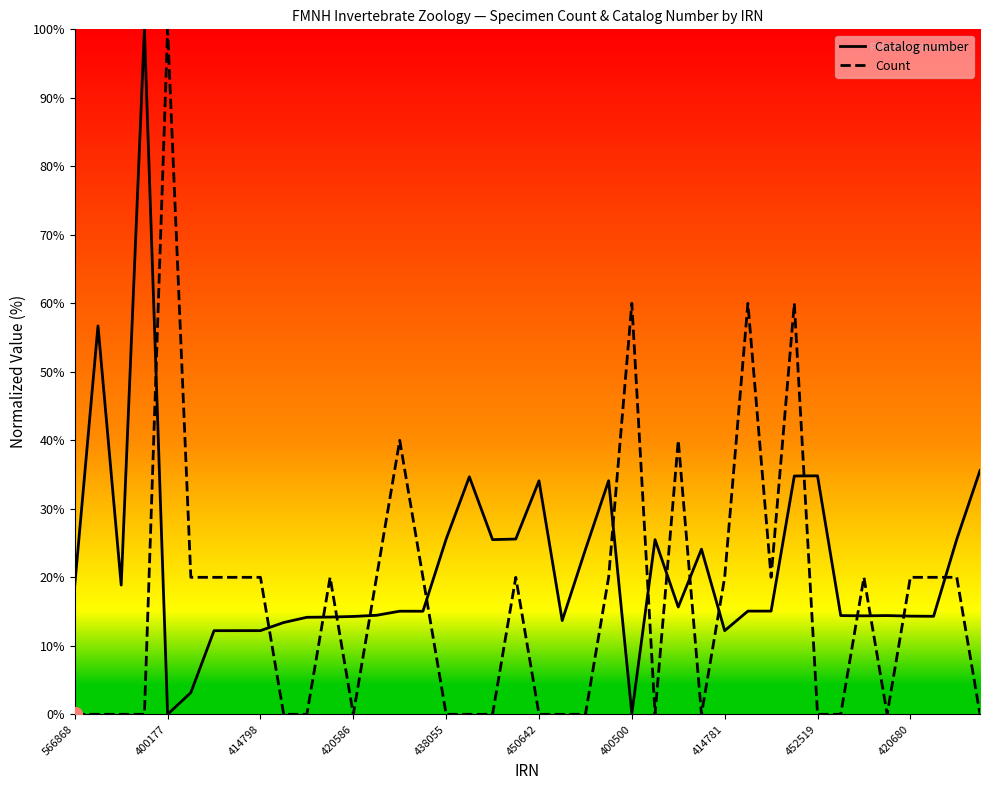

Which series has the largest total across all categories?

Catalog number